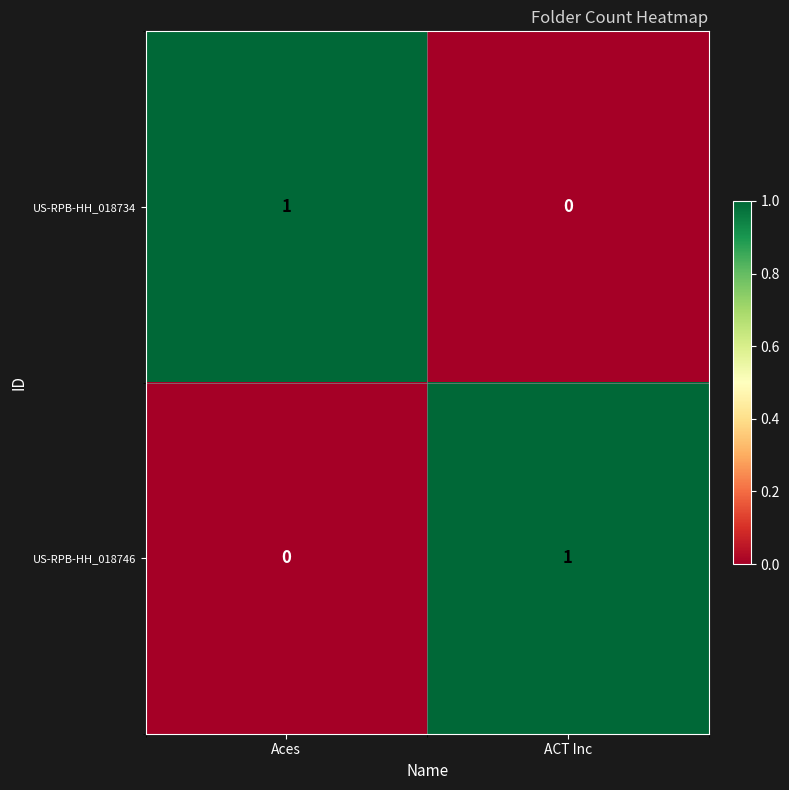

At which label is US-RPB-HH_018734 closest to 0?

ACT Inc